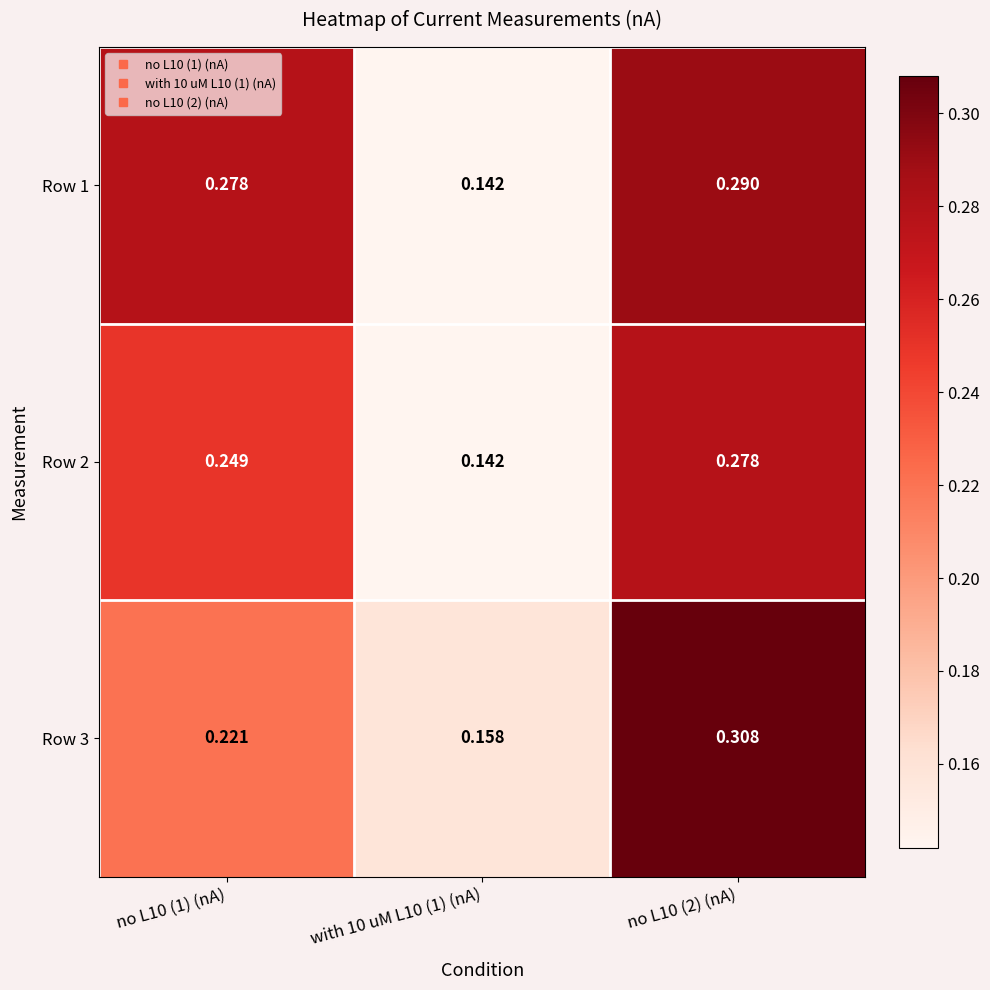

Which series changed the most between no L10 (1) (nA) and with 10 uM L10 (1) (nA)?

Row 1